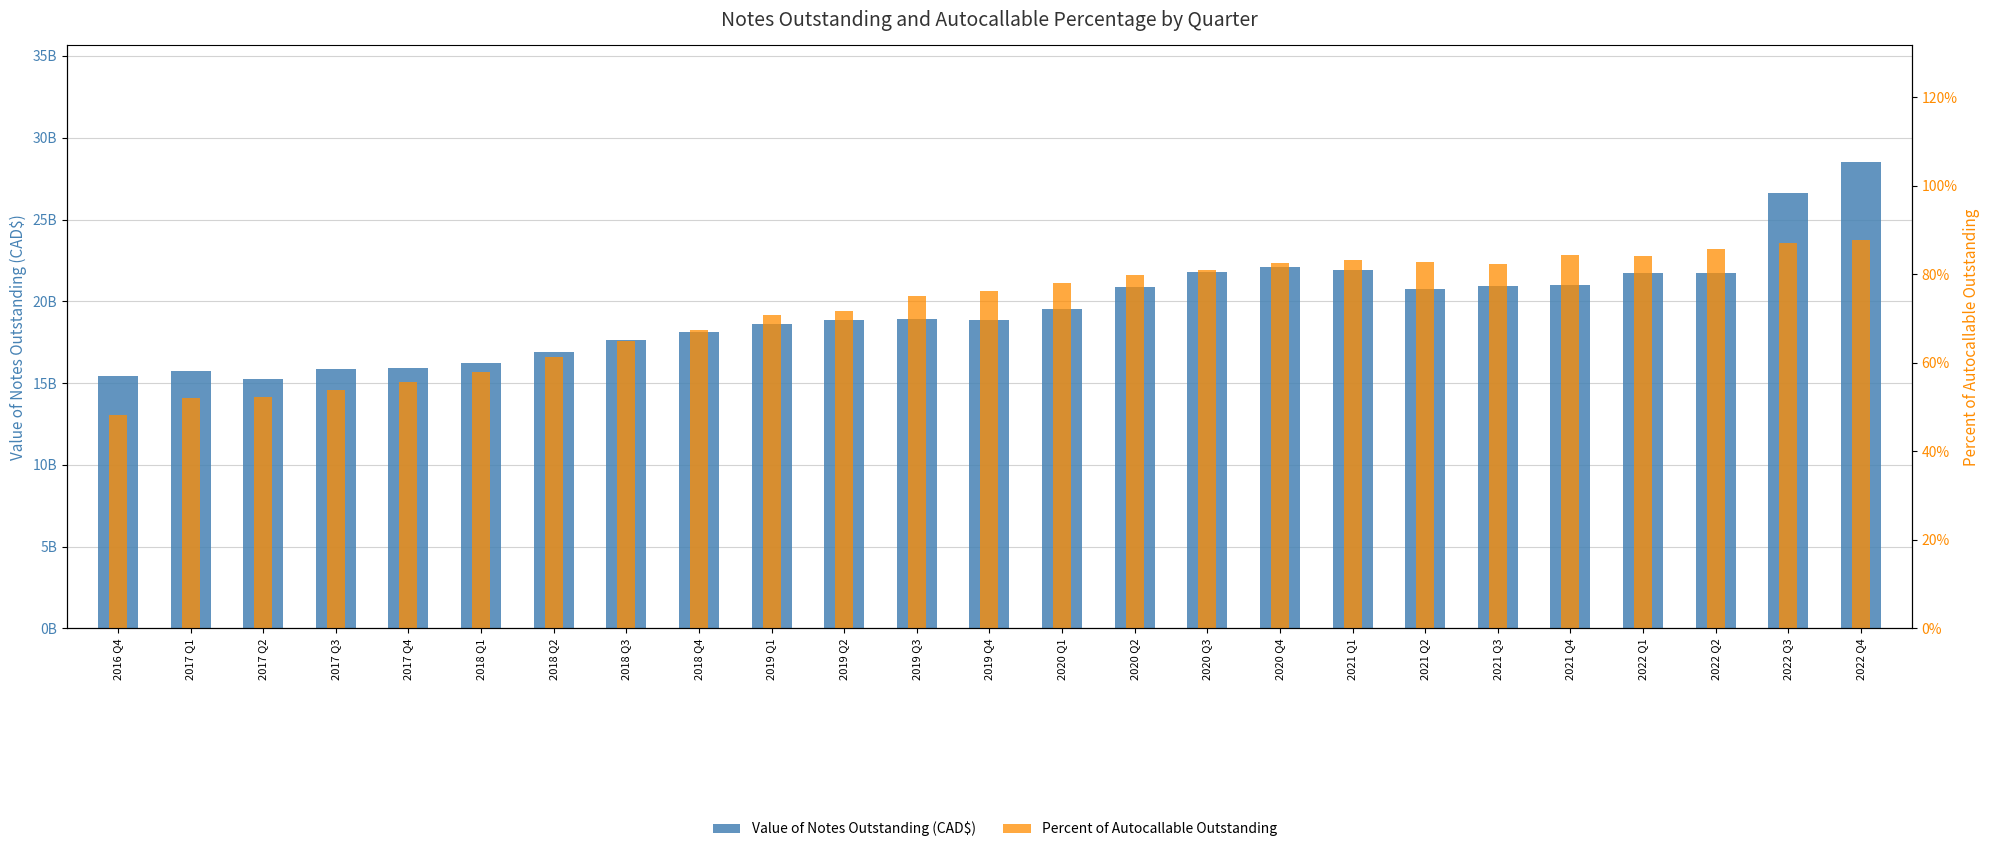

What is the difference between the maximum and minimum values in the Percent of Autocallable Outstanding series?

0.4